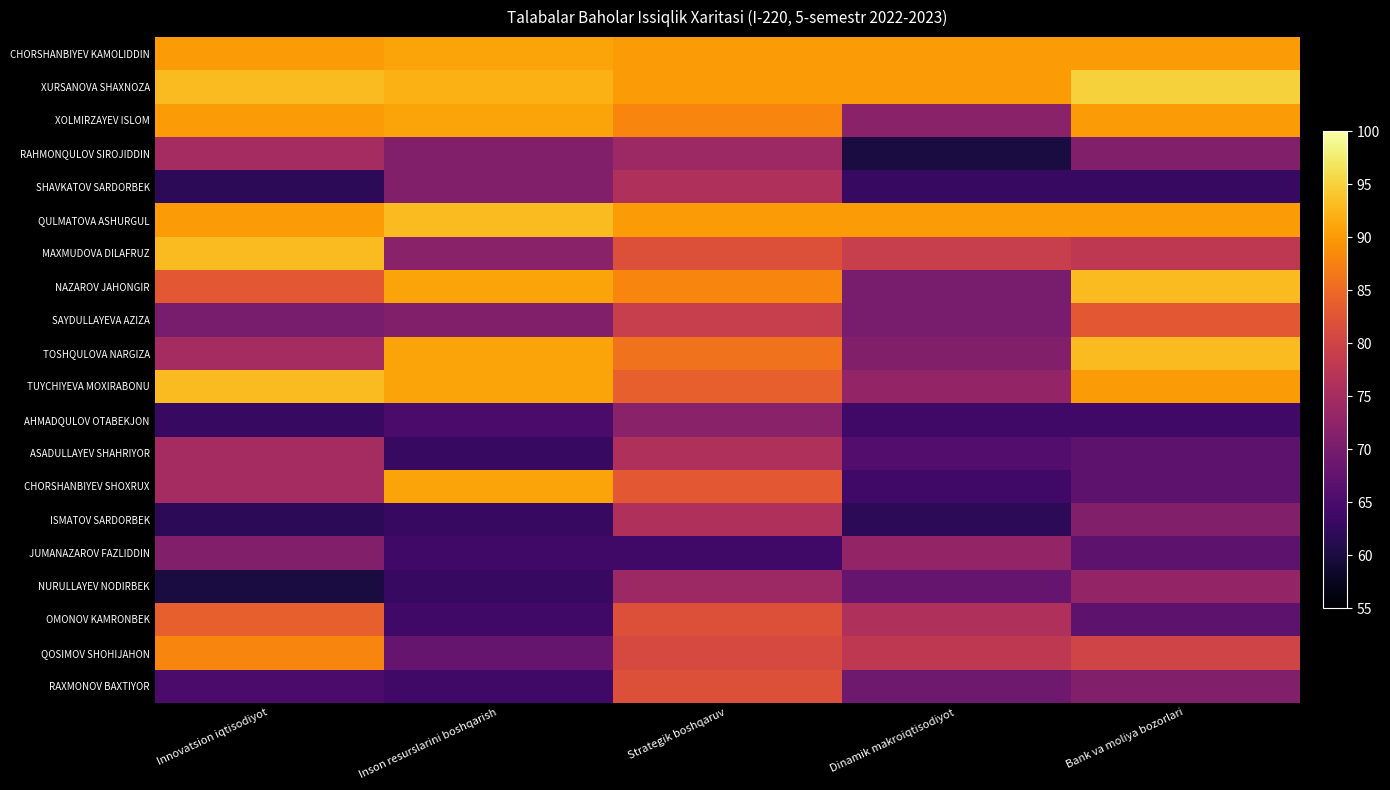

Reading right to left, list all the values displayed in this chart.

CHORSHANBIYEV KAMOLIDDIN: Bank va moliya bozorlari=90	Dinamik makroiqtisodiyot=90	Strategik boshqaruv=90	Inson resurslarini boshqarish=91	Innovatsion iqtisodiyot=90
XURSANOVA SHAXNOZA: Bank va moliya bozorlari=95	Dinamik makroiqtisodiyot=90	Strategik boshqaruv=90	Inson resurslarini boshqarish=92	Innovatsion iqtisodiyot=93
XOLMIRZAYEV ISLOM: Bank va moliya bozorlari=90	Dinamik makroiqtisodiyot=72	Strategik boshqaruv=88	Inson resurslarini boshqarish=91	Innovatsion iqtisodiyot=90
RAHMONQULOV SIROJIDDIN: Bank va moliya bozorlari=71	Dinamik makroiqtisodiyot=60	Strategik boshqaruv=74	Inson resurslarini boshqarish=71	Innovatsion iqtisodiyot=75
SHAVKATOV SARDORBEK: Bank va moliya bozorlari=63	Dinamik makroiqtisodiyot=63	Strategik boshqaruv=76	Inson resurslarini boshqarish=71	Innovatsion iqtisodiyot=62
QULMATOVA ASHURGUL: Bank va moliya bozorlari=90	Dinamik makroiqtisodiyot=90	Strategik boshqaruv=90	Inson resurslarini boshqarish=93	Innovatsion iqtisodiyot=90
MAXMUDOVA DILAFRUZ: Bank va moliya bozorlari=78	Dinamik makroiqtisodiyot=79	Strategik boshqaruv=82	Inson resurslarini boshqarish=72	Innovatsion iqtisodiyot=93
NAZAROV JAHONGIR: Bank va moliya bozorlari=93	Dinamik makroiqtisodiyot=70	Strategik boshqaruv=88	Inson resurslarini boshqarish=91	Innovatsion iqtisodiyot=83
SAYDULLAYEVA AZIZA: Bank va moliya bozorlari=83	Dinamik makroiqtisodiyot=70	Strategik boshqaruv=79	Inson resurslarini boshqarish=71	Innovatsion iqtisodiyot=70
TOSHQULOVA NARGIZA: Bank va moliya bozorlari=93	Dinamik makroiqtisodiyot=71	Strategik boshqaruv=86	Inson resurslarini boshqarish=91	Innovatsion iqtisodiyot=75
TUYCHIYEVA MOXIRABONU: Bank va moliya bozorlari=90	Dinamik makroiqtisodiyot=73	Strategik boshqaruv=84	Inson resurslarini boshqarish=91	Innovatsion iqtisodiyot=93
AHMADQULOV OTABEKJON: Bank va moliya bozorlari=64	Dinamik makroiqtisodiyot=64	Strategik boshqaruv=72	Inson resurslarini boshqarish=65	Innovatsion iqtisodiyot=63
ASADULLAYEV SHAHRIYOR: Bank va moliya bozorlari=67	Dinamik makroiqtisodiyot=66	Strategik boshqaruv=76	Inson resurslarini boshqarish=63	Innovatsion iqtisodiyot=75
CHORSHANBIYEV SHOXRUX: Bank va moliya bozorlari=67	Dinamik makroiqtisodiyot=64	Strategik boshqaruv=83	Inson resurslarini boshqarish=91	Innovatsion iqtisodiyot=75
ISMATOV SARDORBEK: Bank va moliya bozorlari=71	Dinamik makroiqtisodiyot=62	Strategik boshqaruv=76	Inson resurslarini boshqarish=63	Innovatsion iqtisodiyot=62
JUMANAZAROV FAZLIDDIN: Bank va moliya bozorlari=67	Dinamik makroiqtisodiyot=73	Strategik boshqaruv=64	Inson resurslarini boshqarish=64	Innovatsion iqtisodiyot=71
NURULLAYEV NODIRBEK: Bank va moliya bozorlari=73	Dinamik makroiqtisodiyot=68	Strategik boshqaruv=74	Inson resurslarini boshqarish=63	Innovatsion iqtisodiyot=60
OMONOV KAMRONBEK: Bank va moliya bozorlari=67	Dinamik makroiqtisodiyot=76	Strategik boshqaruv=82	Inson resurslarini boshqarish=64	Innovatsion iqtisodiyot=84
QOSIMOV SHOHIJAHON: Bank va moliya bozorlari=80	Dinamik makroiqtisodiyot=78	Strategik boshqaruv=81	Inson resurslarini boshqarish=68	Innovatsion iqtisodiyot=88
RAXMONOV BAXTIYOR: Bank va moliya bozorlari=71	Dinamik makroiqtisodiyot=69	Strategik boshqaruv=82	Inson resurslarini boshqarish=64	Innovatsion iqtisodiyot=65